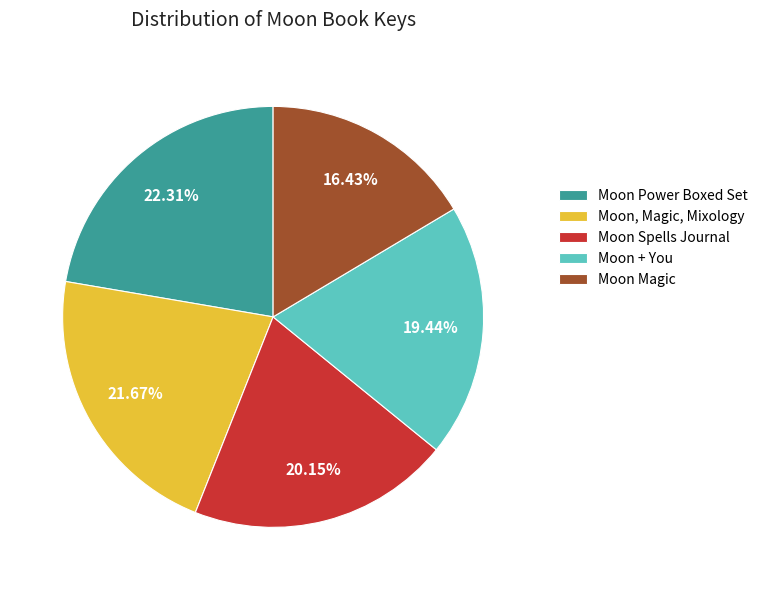

Between Moon Magic and Moon + You, which is larger?

Moon + You